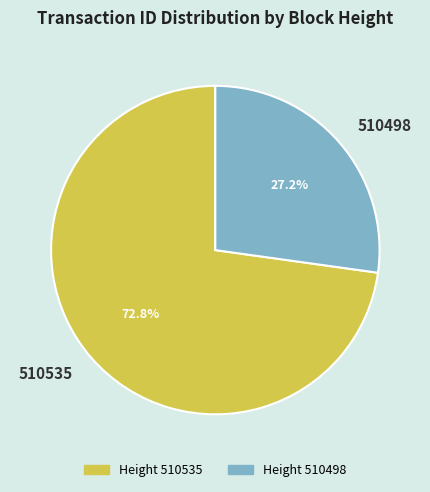

True or false: 510535 accounts for 81% of the total.

False